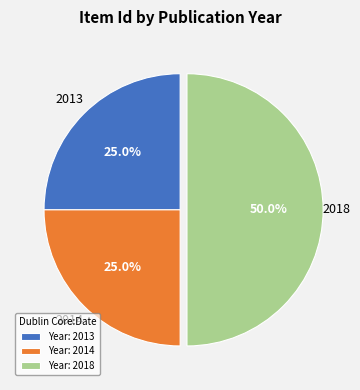

Combined, do 2014 and 2018 account for over 50%?

Yes